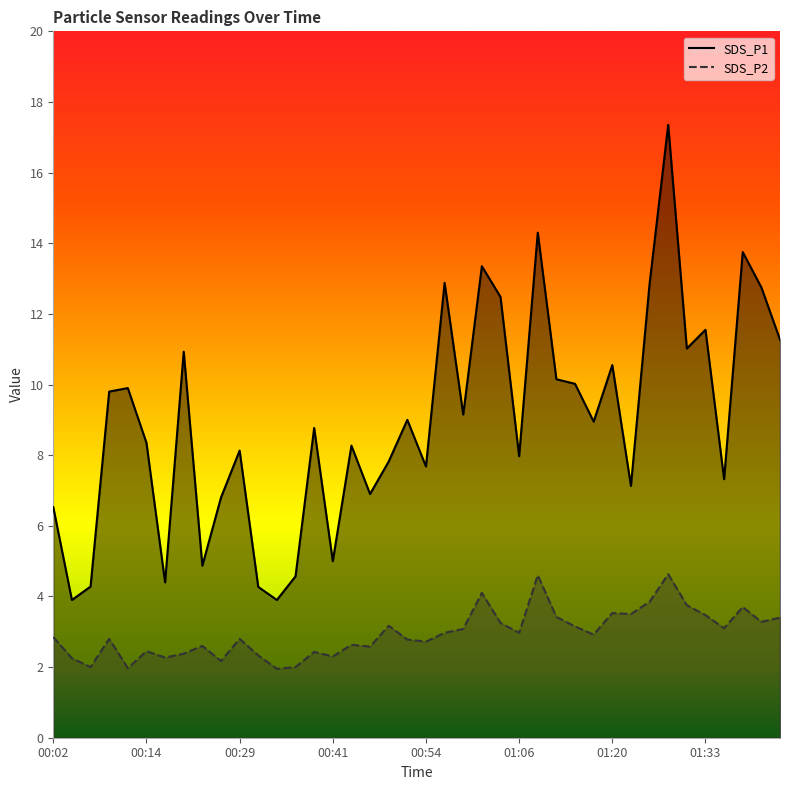

What is the highest value of the SDS_P2 series?

4.6